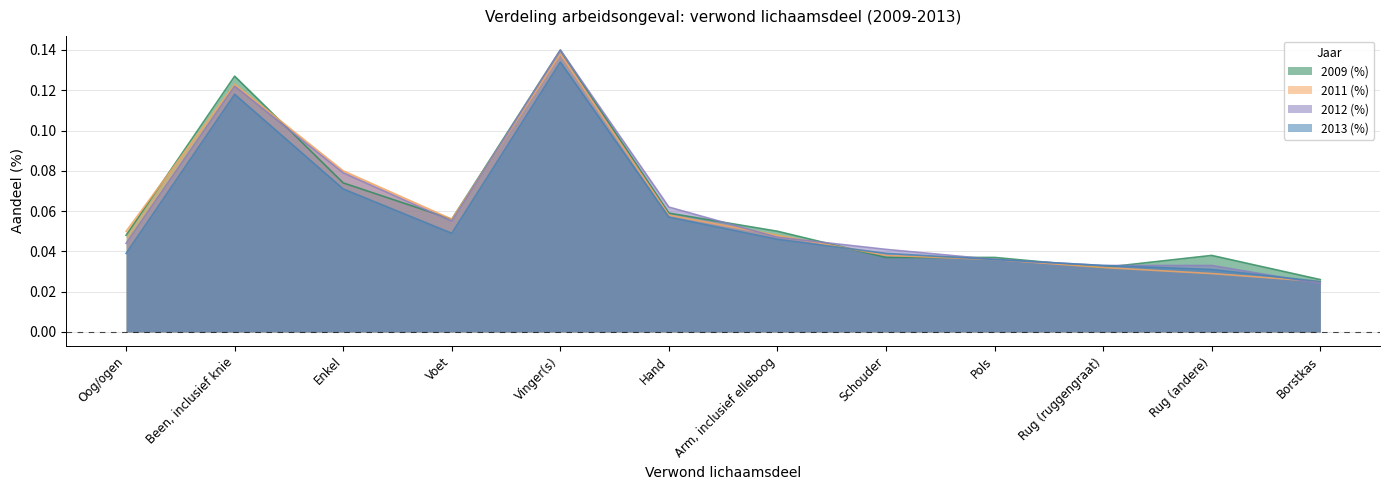

Between Hand and Schouder, which series saw the biggest shift?

2009 (%)